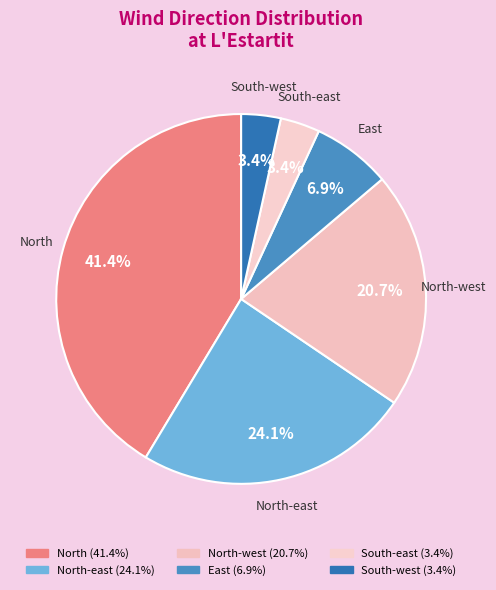

To the nearest percent, what percentage of the pie is East?

7%